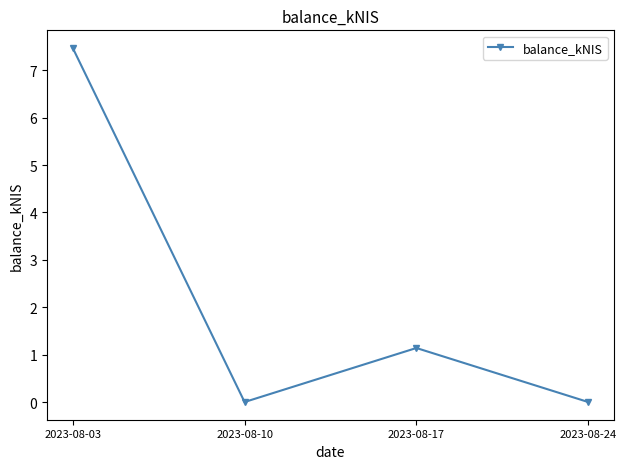

The chart shows a value of 1.5 at 2023-08-17. True or false?

False